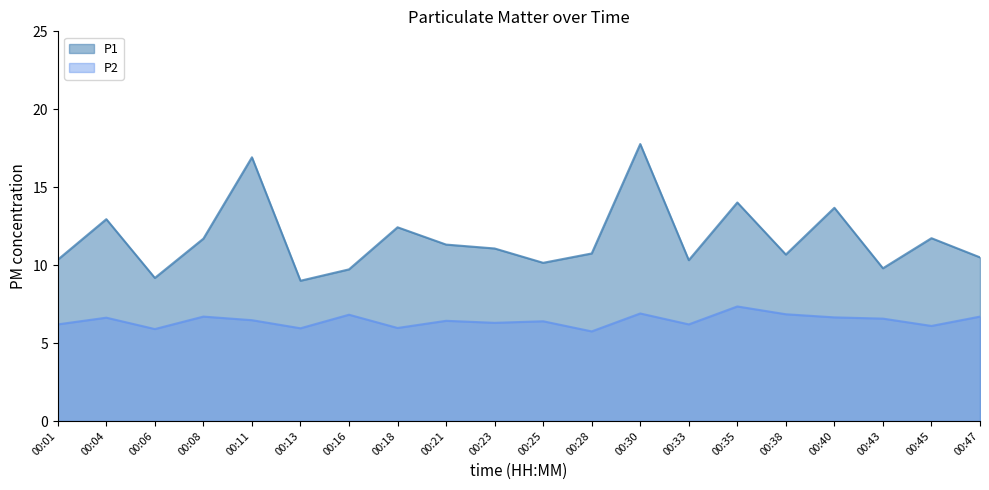

True or false: P2 has a value of 9.2 at 00:13.

False